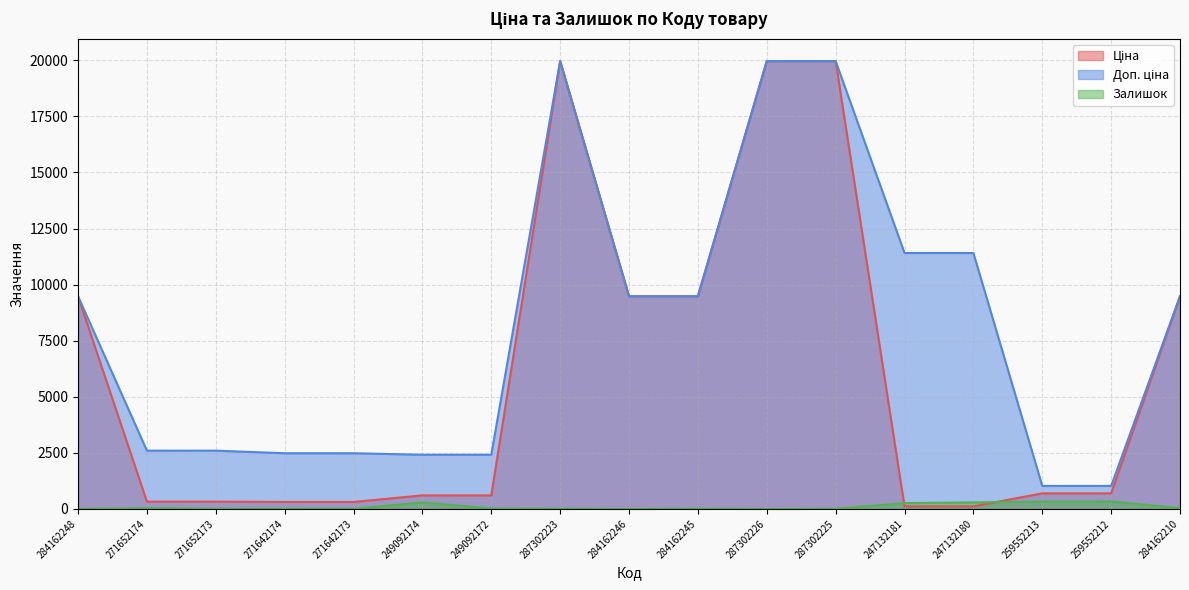

Which series has the largest total across all categories?

Доп. ціна